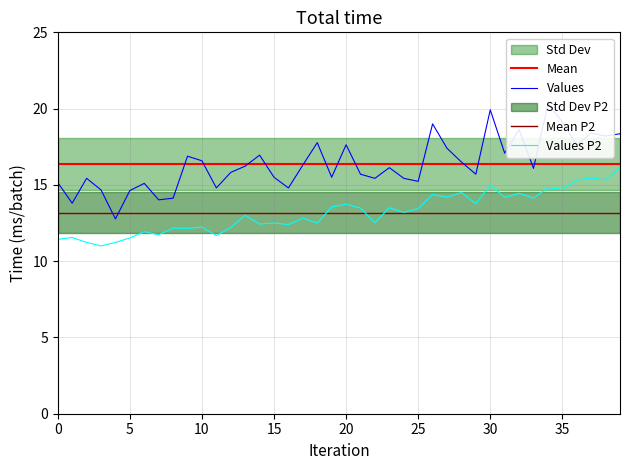

What is the value of the SDS_P2 point at the 36th from the left?

14.7